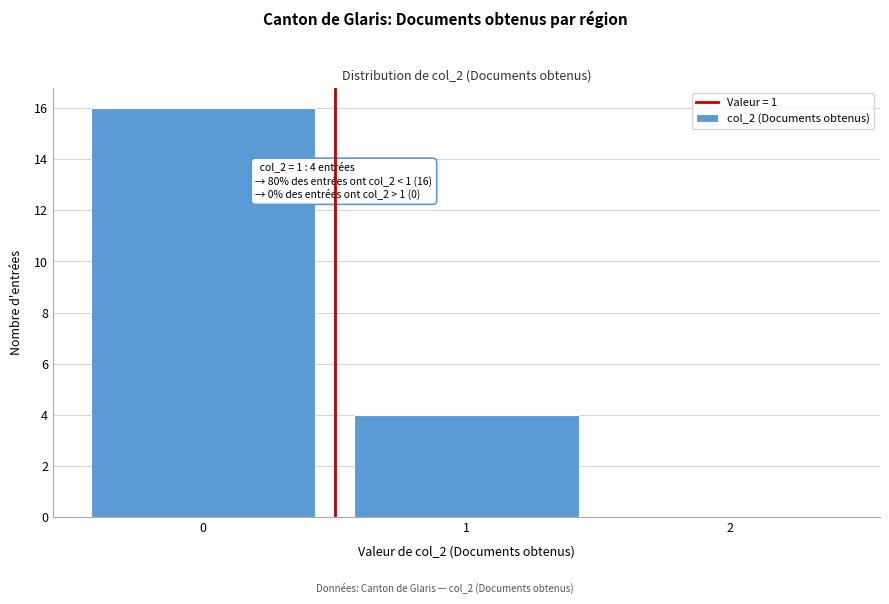

Reading left to right, extract all data points from this chart.

0=16	1=4	2=0